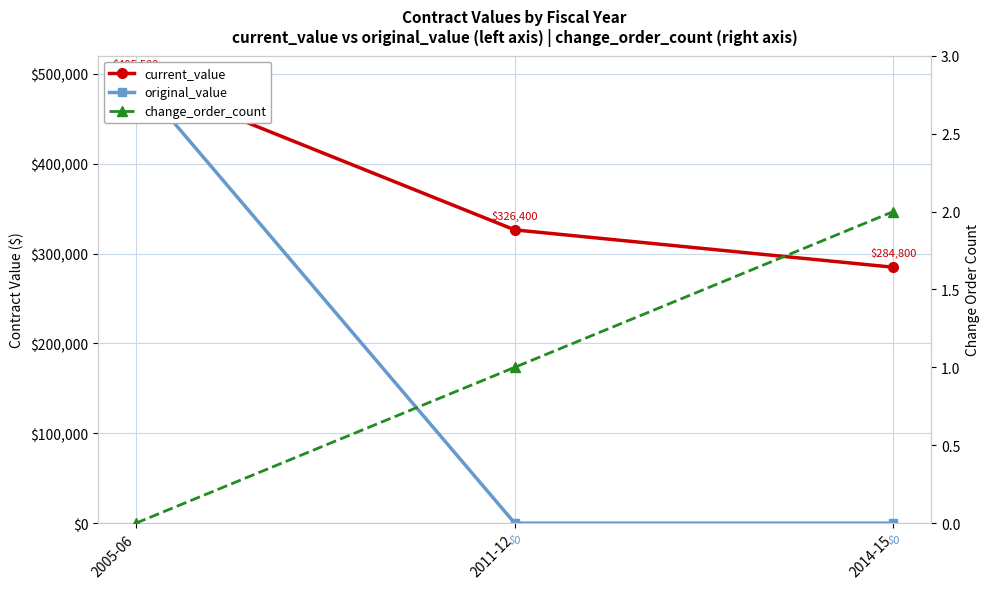

What is the difference between the highest and lowest values at 2011-12?

326400